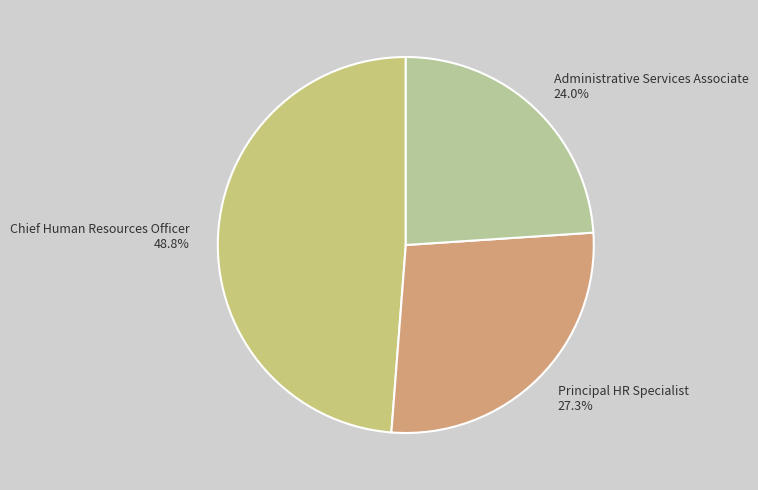

Is it true that Administrative Services Associate is 34% of the pie?

False